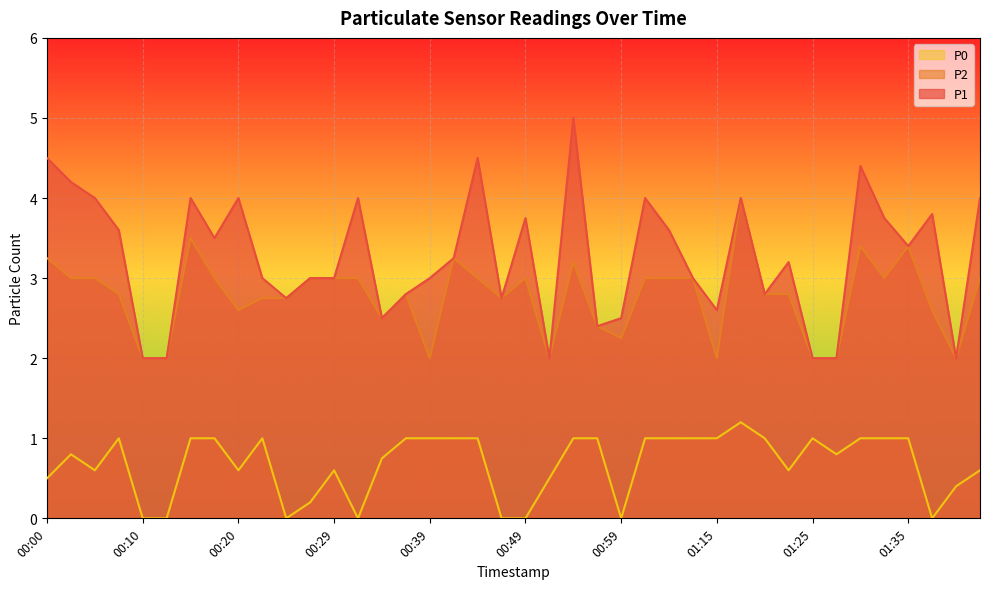

What are all the series names shown in the legend?

P0, P2, P1